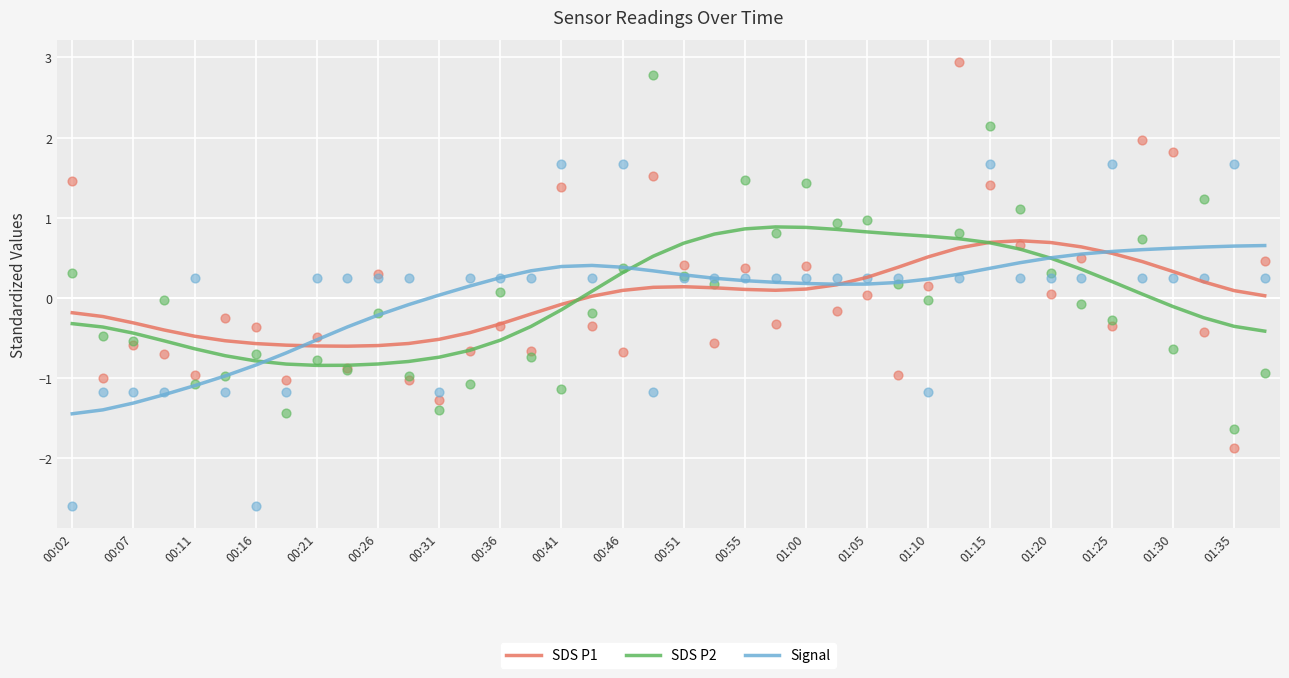

At how many categories does at least one series exceed 0?

28